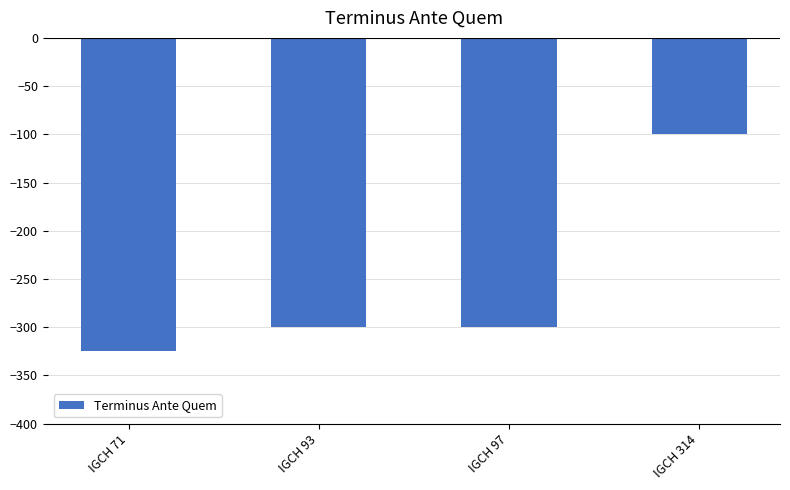

Are the bars grouped side by side (vs. stacked)?

No